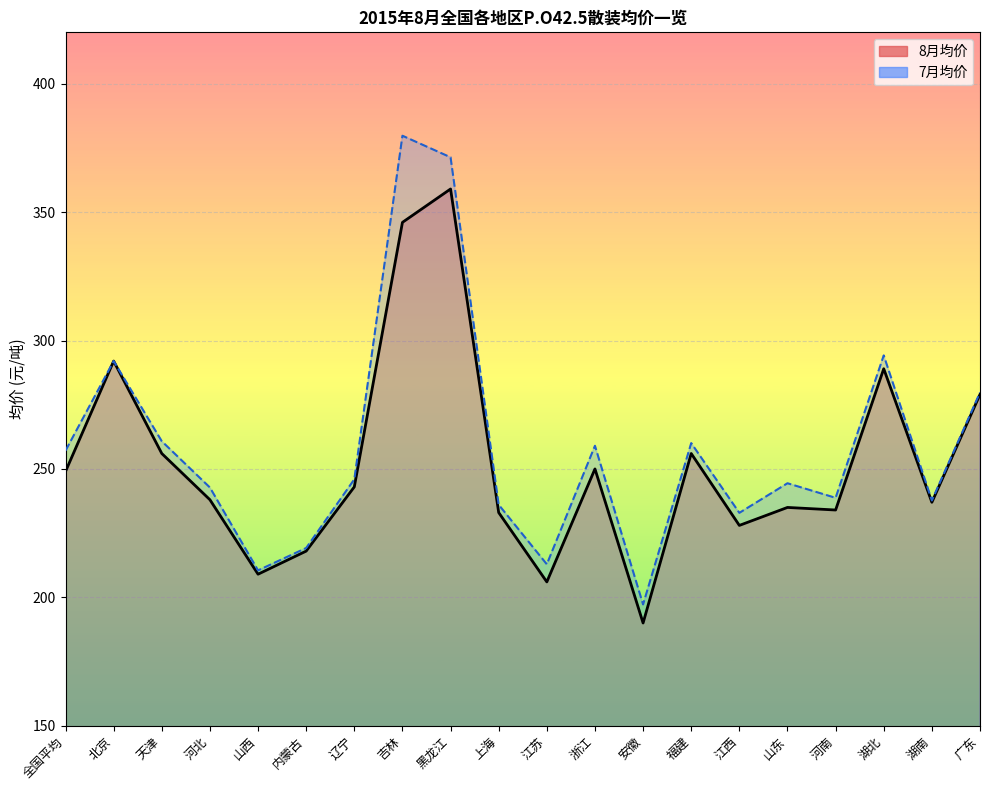

What is the difference between the 7月均价 values at 河南 and 河北?

4.0